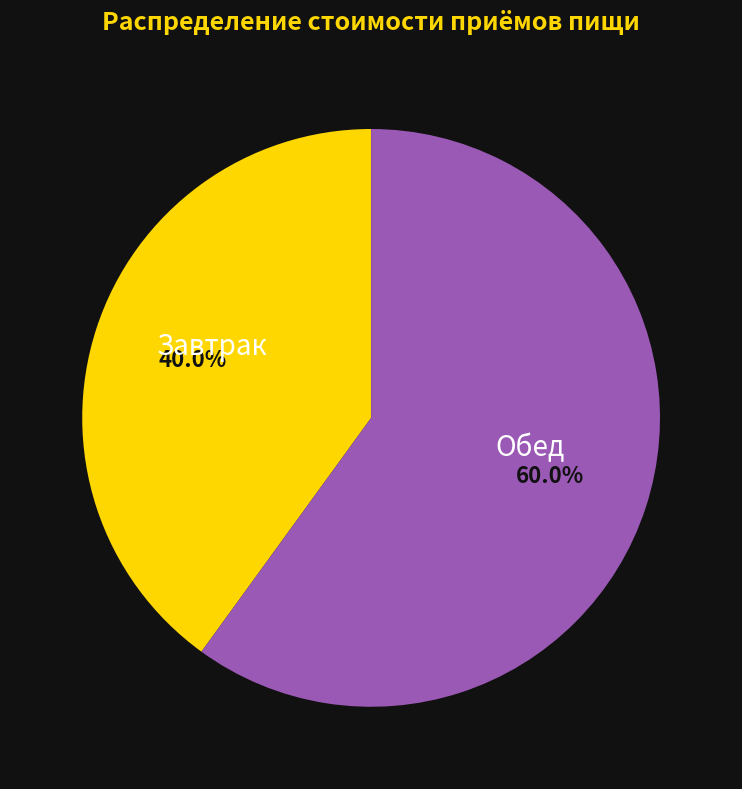

What is the smallest slice in the pie chart?

Завтрак